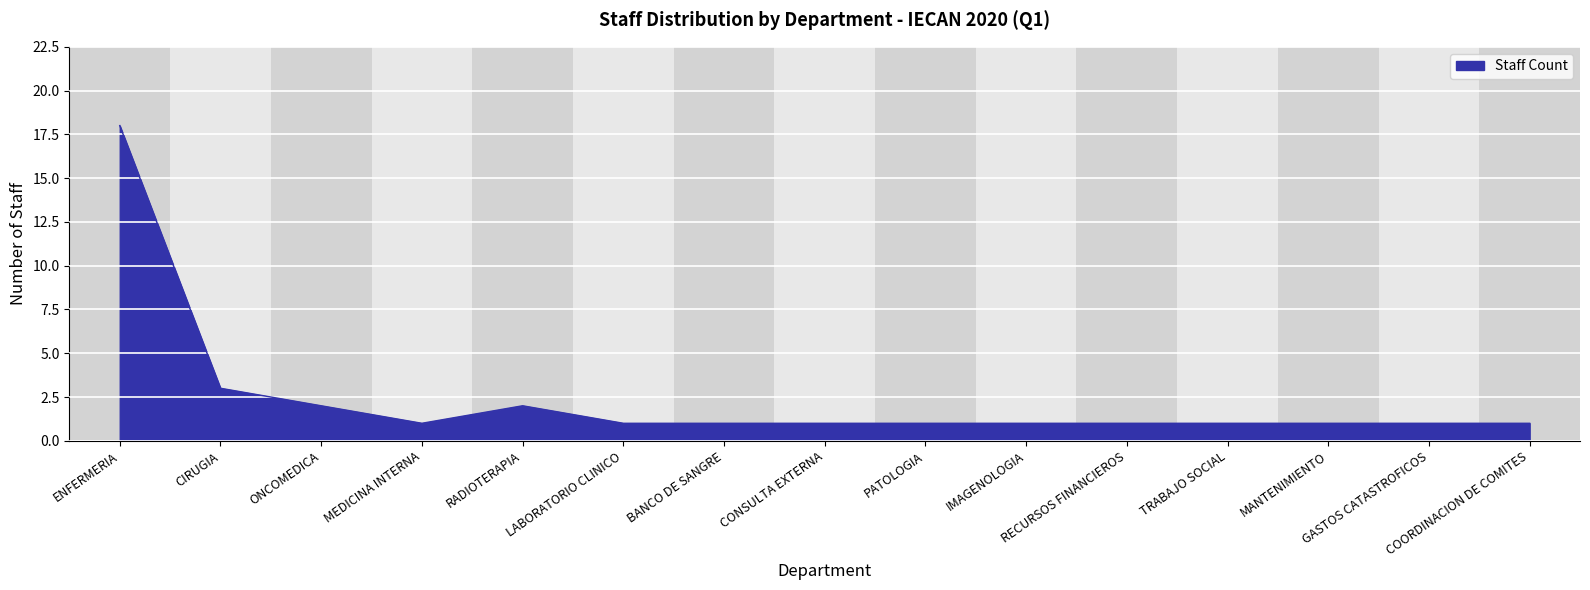

What is the greatest value displayed?

18